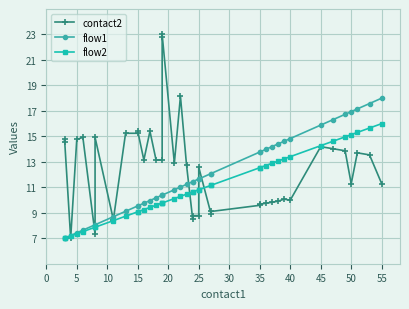

Which series has the largest total across all categories?

contact2